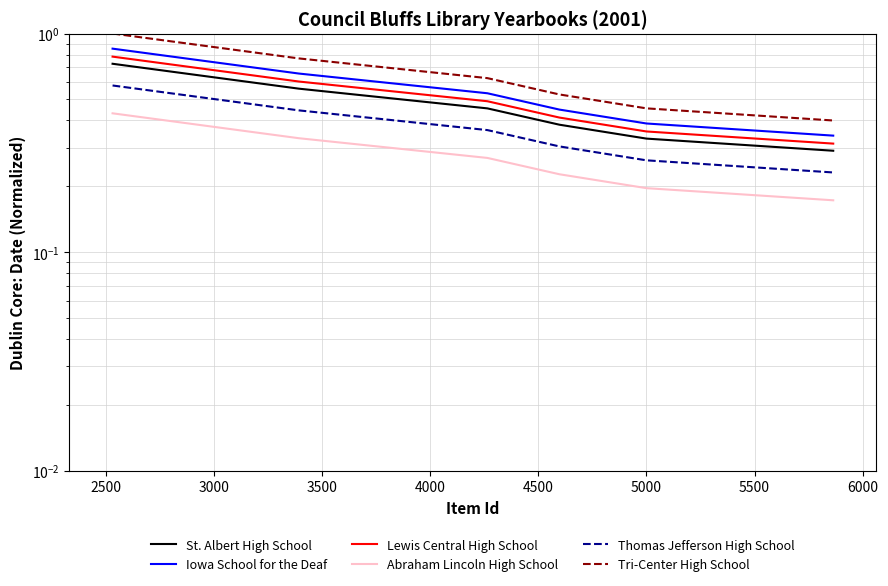

What is the difference between the maximum and minimum values in the Iowa School for the Deaf series?

0.5